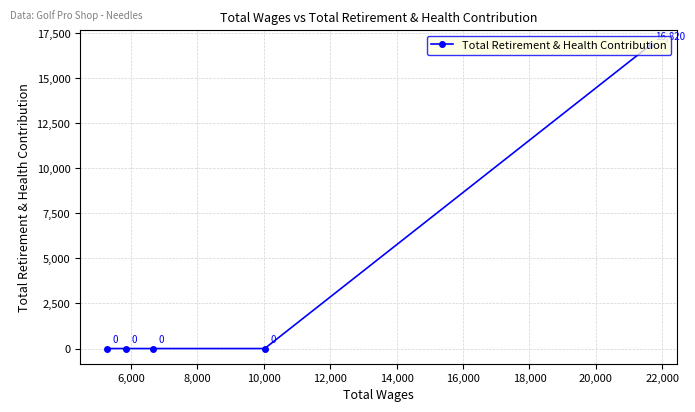

What is the sum of all values?

16820